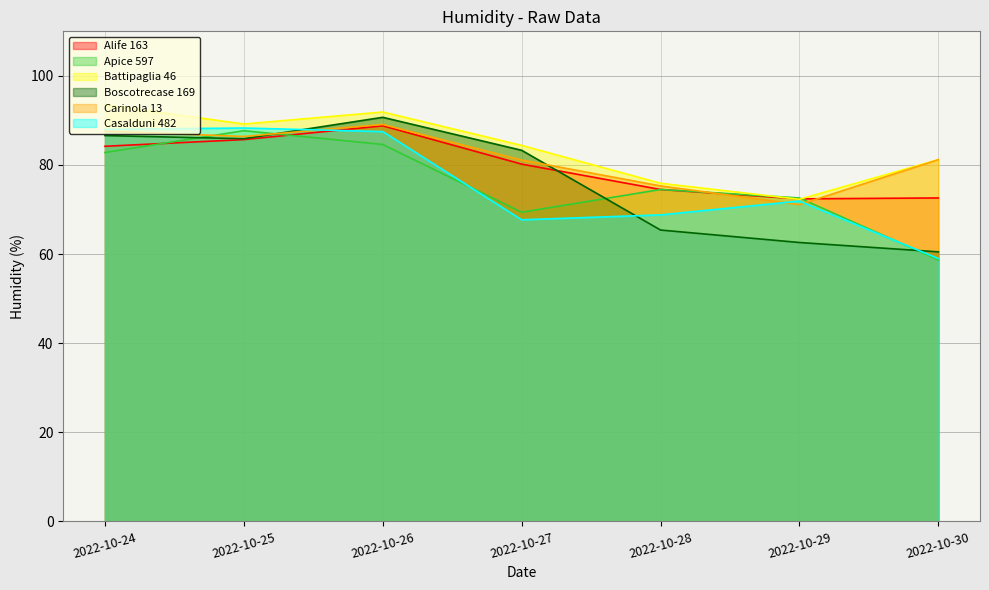

How many lines are shown in the chart?

6